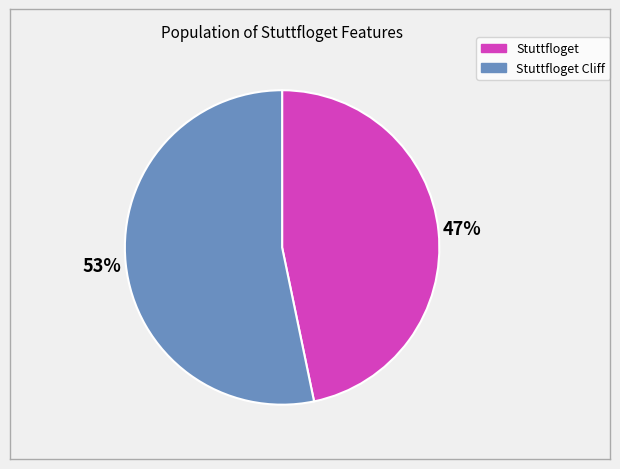

To the nearest percent, what is the average slice percentage?

50%